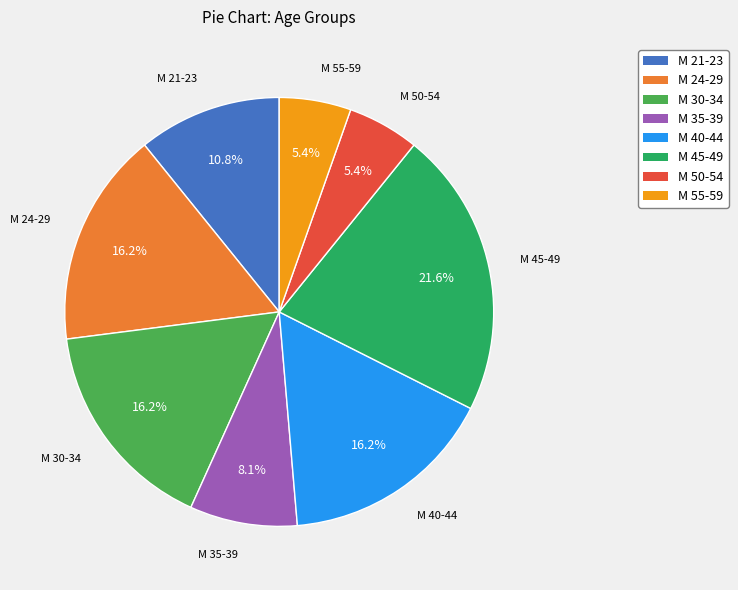

The М 40-44 slice represents 9% of the pie. True or false?

False